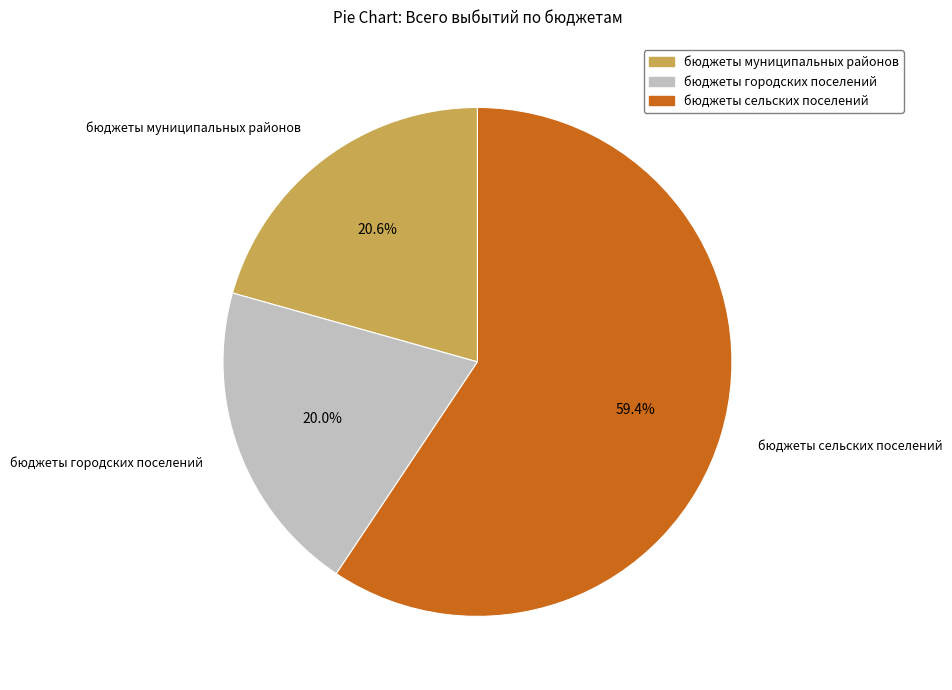

Which slice is the smallest?

бюджеты городских поселений